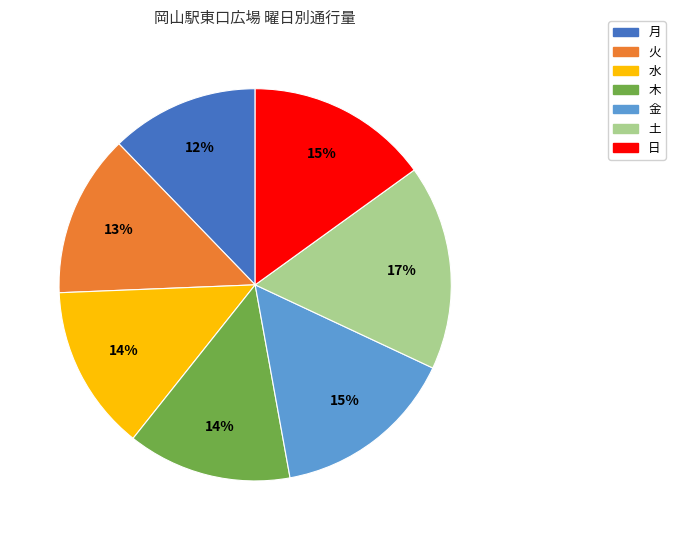

How many slices are in this pie chart?

7